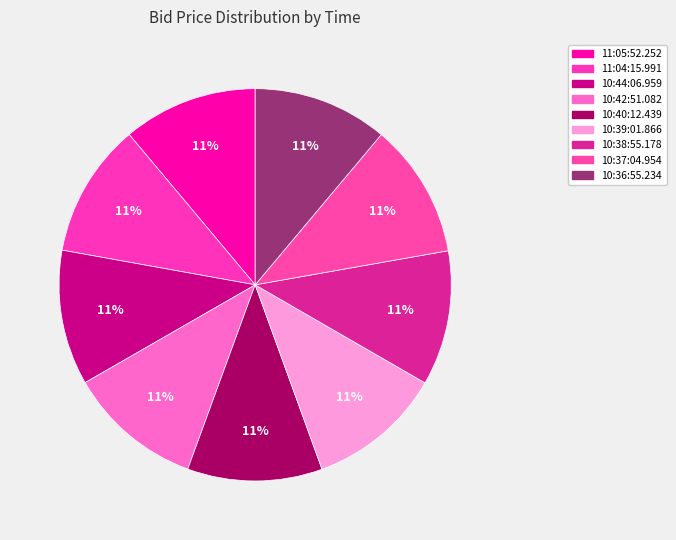

Approximately how many times larger is the value at 11:04:15.991 compared to 10:38:55.178?

1.0